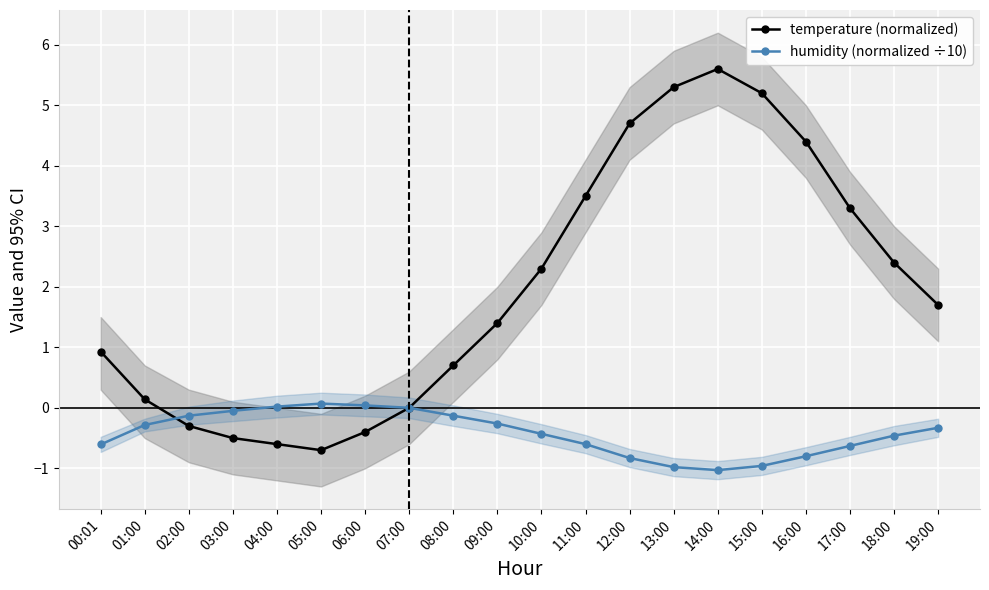

Which category has the lowest value across all series?

14:00